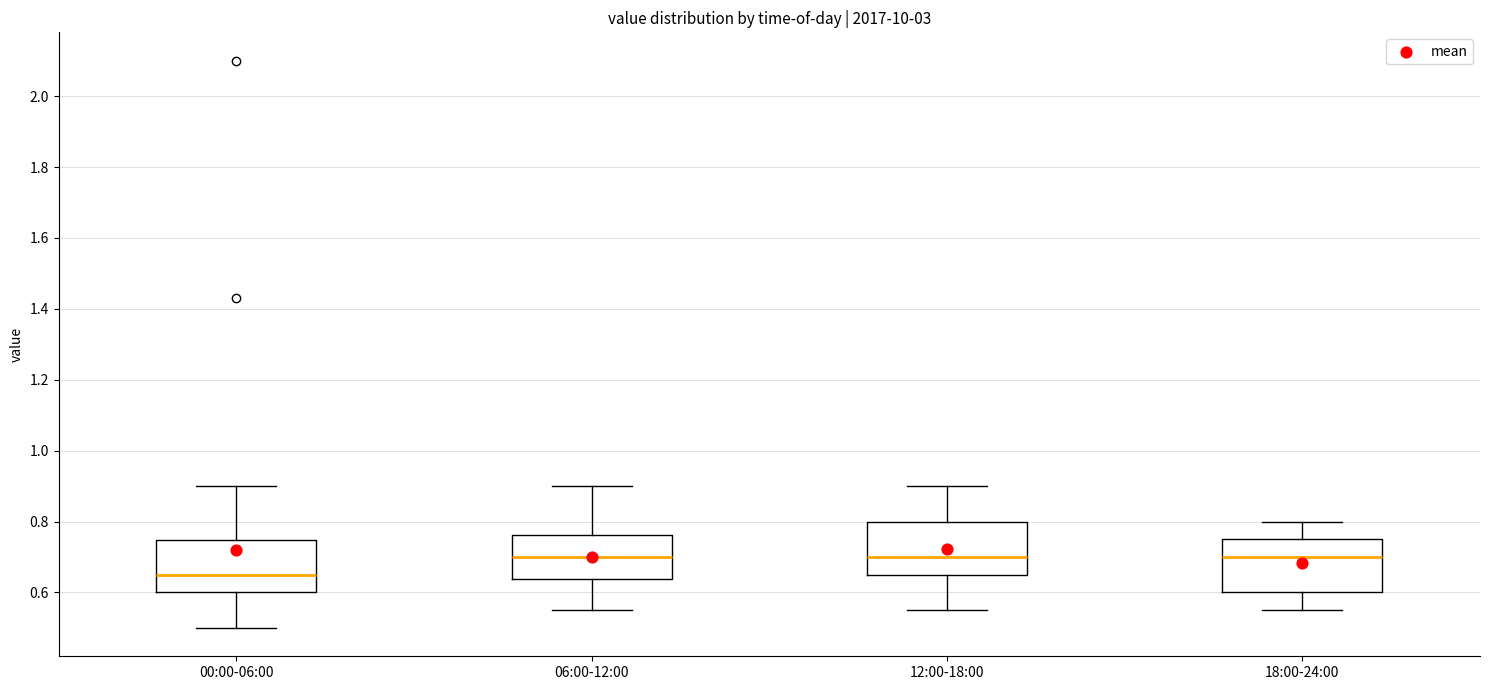

Where does the lower whisker of the box for 12:00-18:00 end on the y-axis? The values are not printed on the chart, so give them approximately, as read against the axis.

0.56